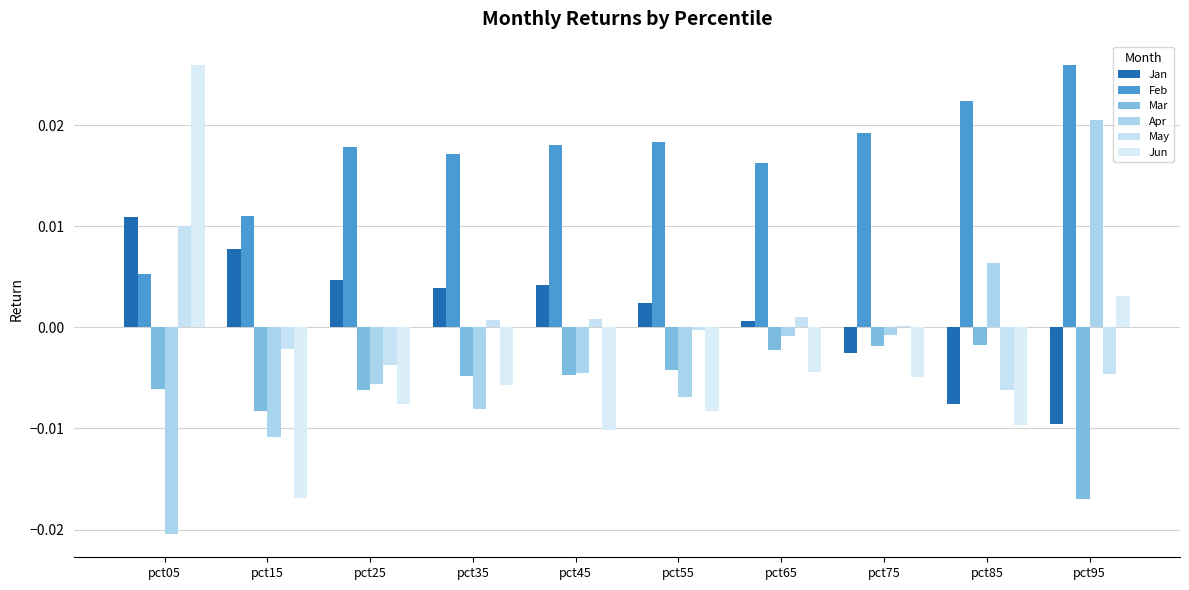

At which category is the sum across all series the highest?

pct05